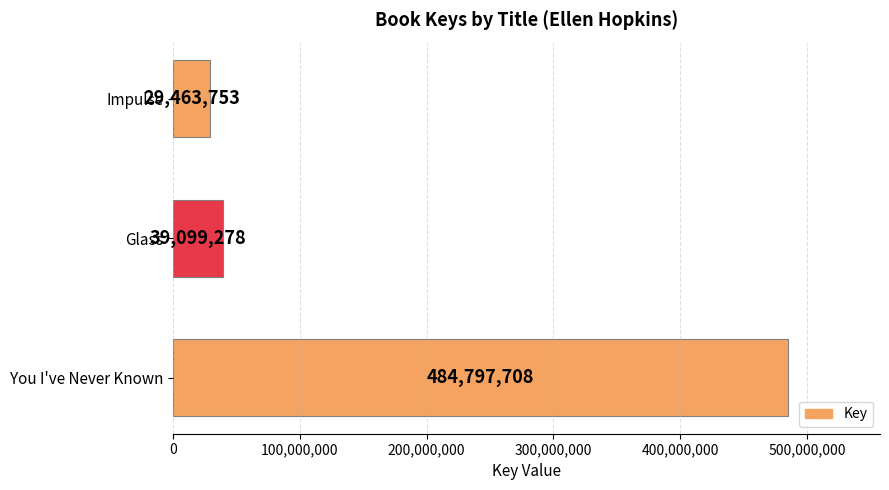

Which has a higher value, Impulse or Glass?

Glass